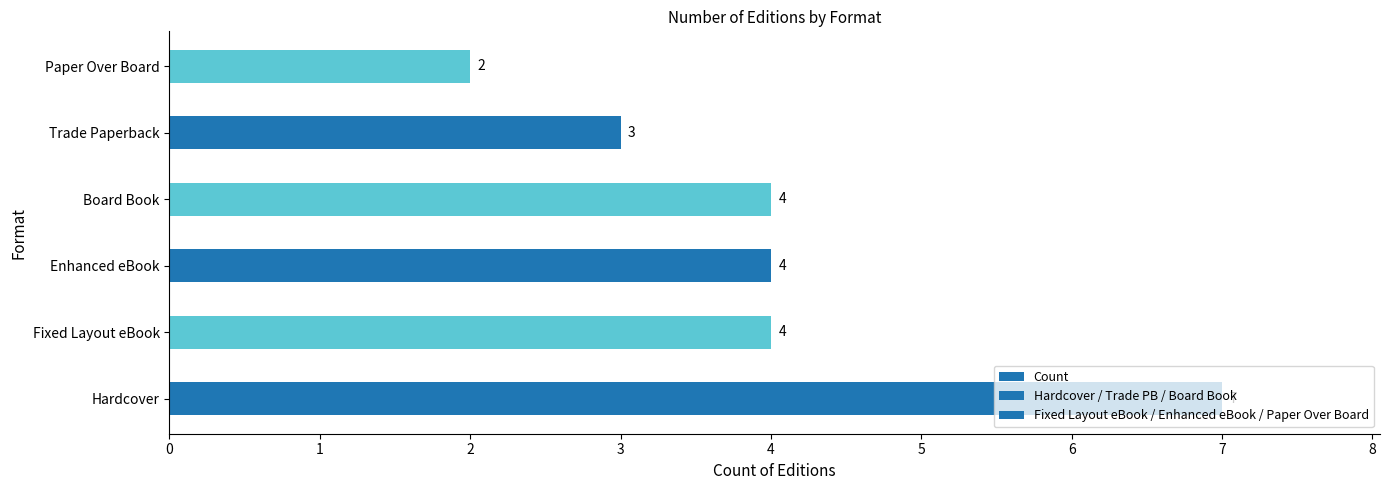

What is the difference between the maximum and minimum values?

5